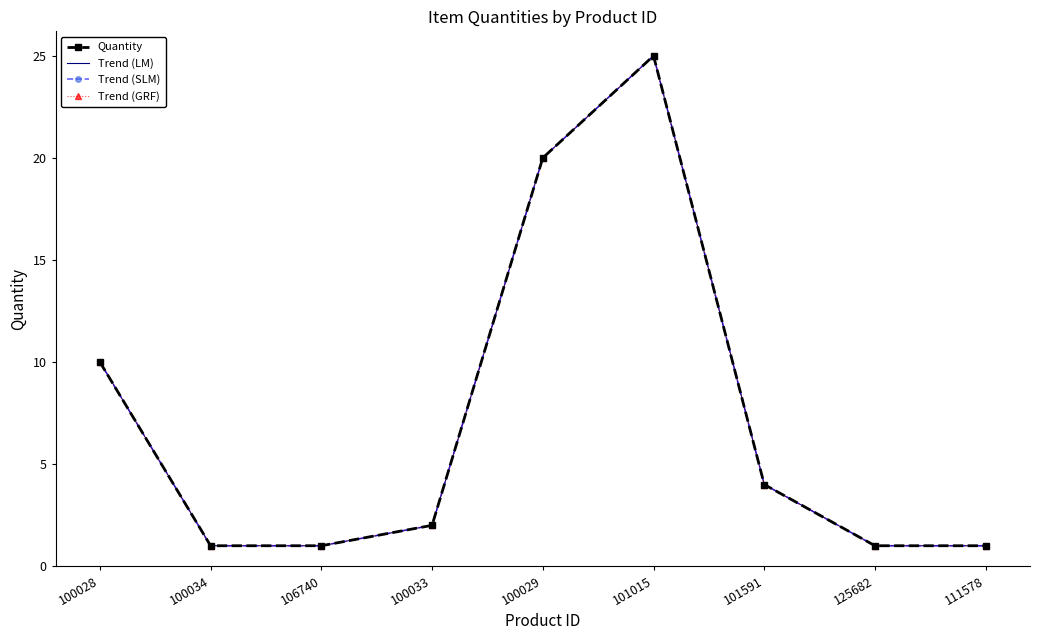

How many interior local peaks does the Quantity series have?

1